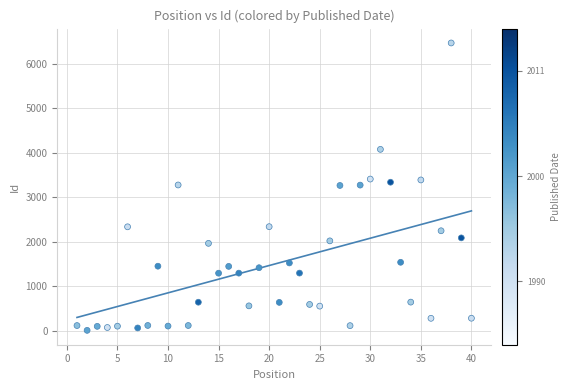

What is the range of Y values (max minus min)?

6464